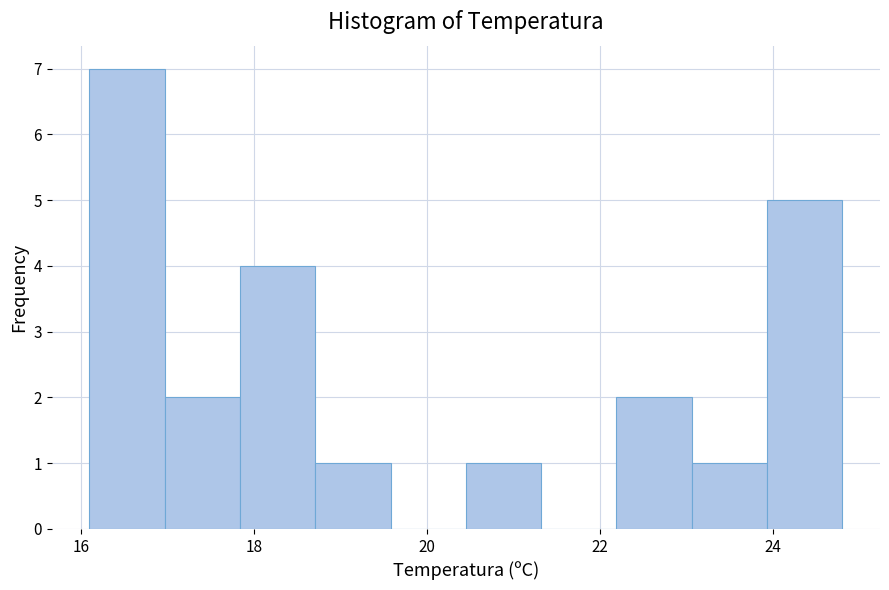

Reading left to right, transcribe this chart: for each bar, give the range it covers on the x-axis and its height. Neither the bar edges nor the heights are printed on the chart, so give them approximately, as read against the axes.

16.2 to 17.0: 7
17.0 to 17.8: 2
17.8 to 18.8: 4
18.8 to 19.6: 1
19.6 to 20.4: 0
20.4 to 21.4: 1
21.4 to 22.2: 0
22.2 to 23.0: 2
23.0 to 24.0: 1
24.0 to 24.8: 5